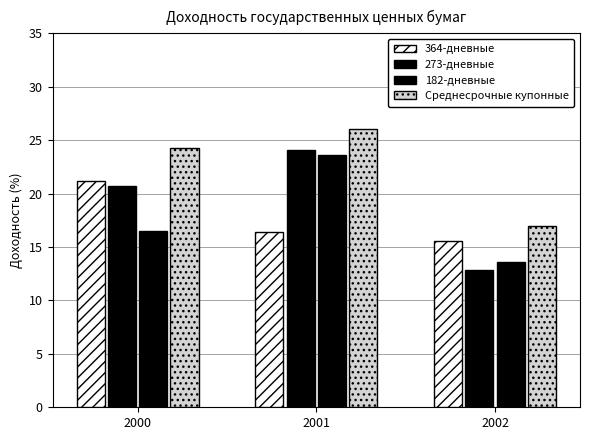

How many bars are there in total?

12